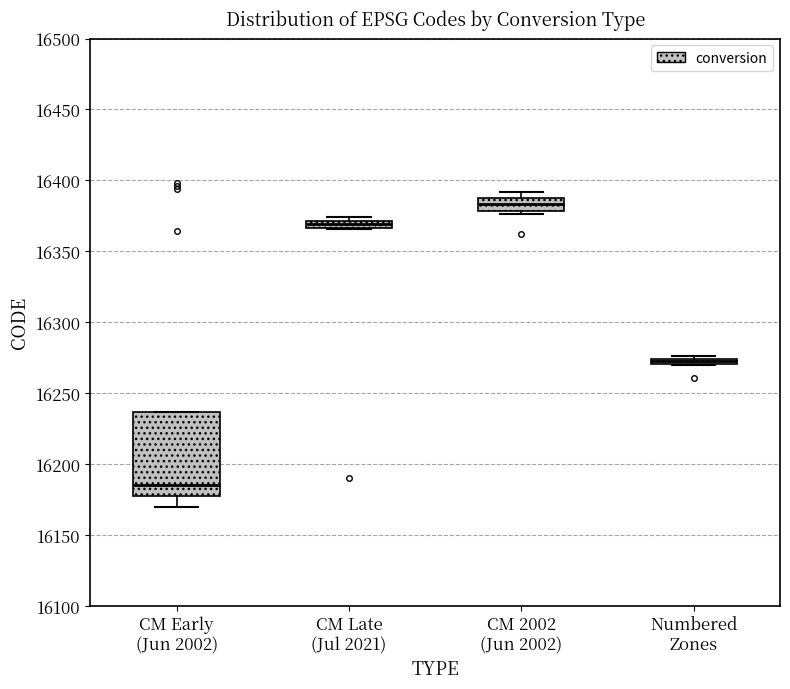

Which box's median line is the highest?

CM 2002 (Jun 2002)